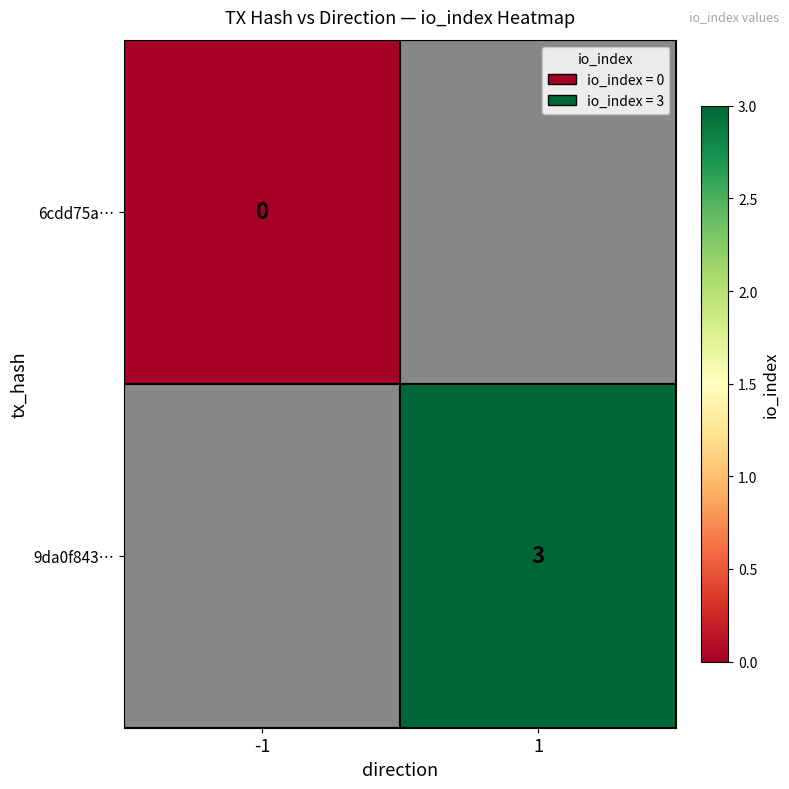

True or false: 9da0f843… has a value of 5 at 1.

False